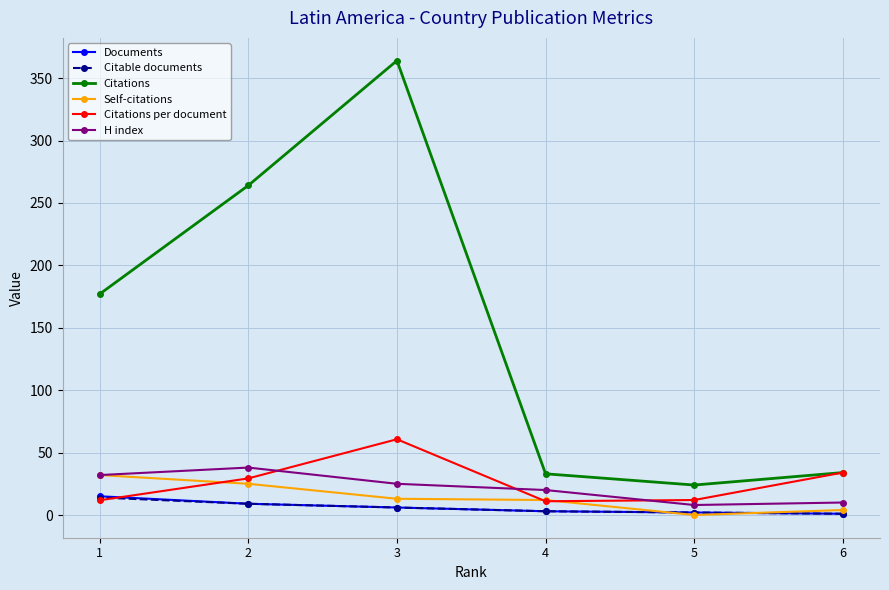

What is the value of the Citations point at the 1st from the left?

177.0